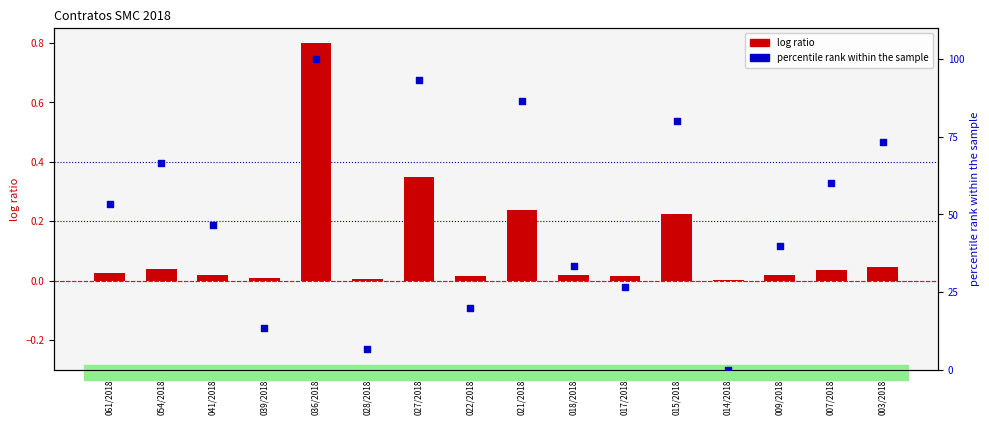

Which series reaches the maximum Y coordinate?

percentile rank within the sample